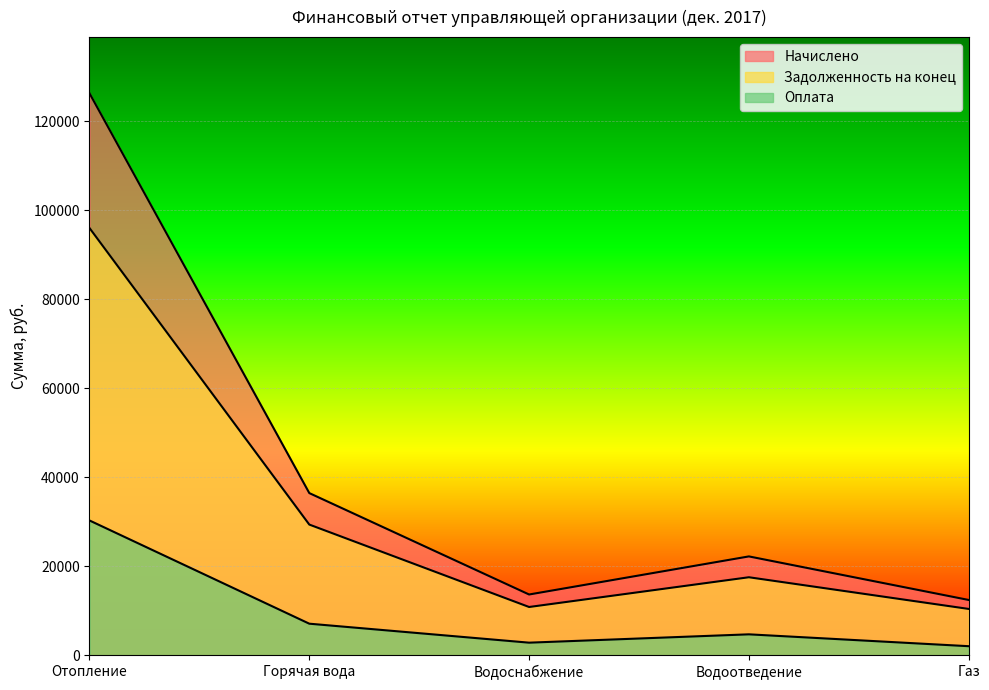

What is the smallest value displayed?

2016.5